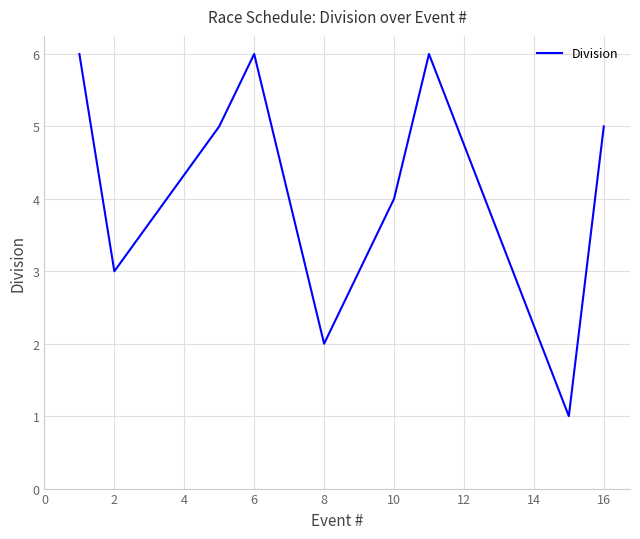

What is the difference between the maximum and minimum values?

5